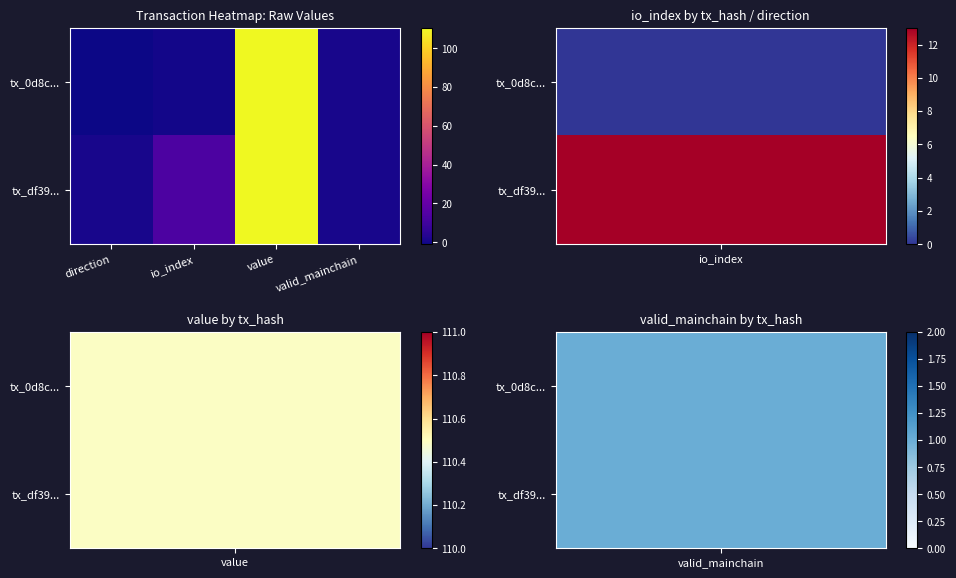

Rank the series by their maximum value, from highest to lowest.

tx_0d8c..., tx_df39...